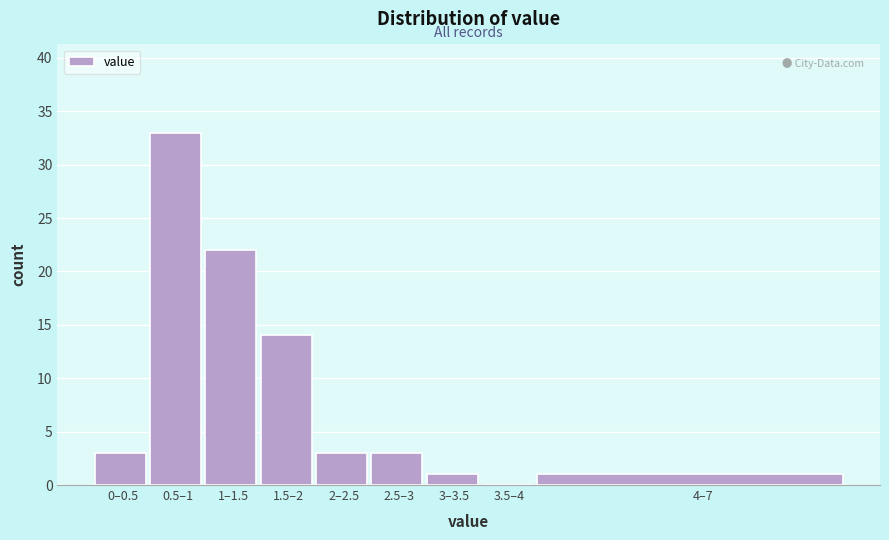

Reading right to left, list all the values displayed in this chart.

4–7=1	3.5–4=0	3–3.5=1	2.5–3=3	2–2.5=3	1.5–2=14	1–1.5=22	0.5–1=33	0–0.5=3